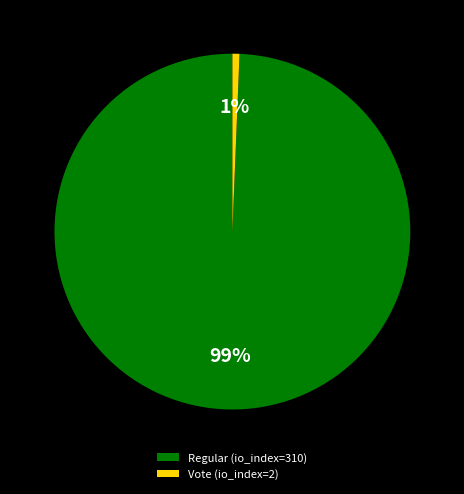

Does any single category account for the majority?

Yes